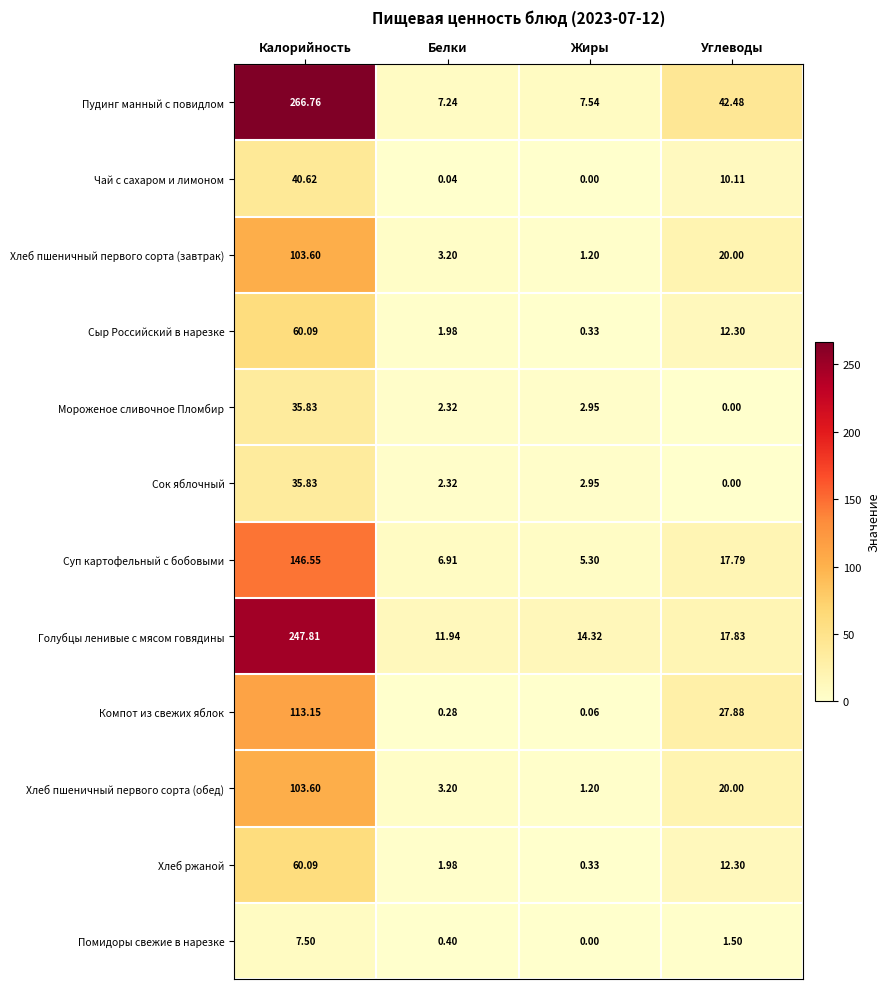

Which series has the largest range (max minus min)?

Пудинг манный с повидлом